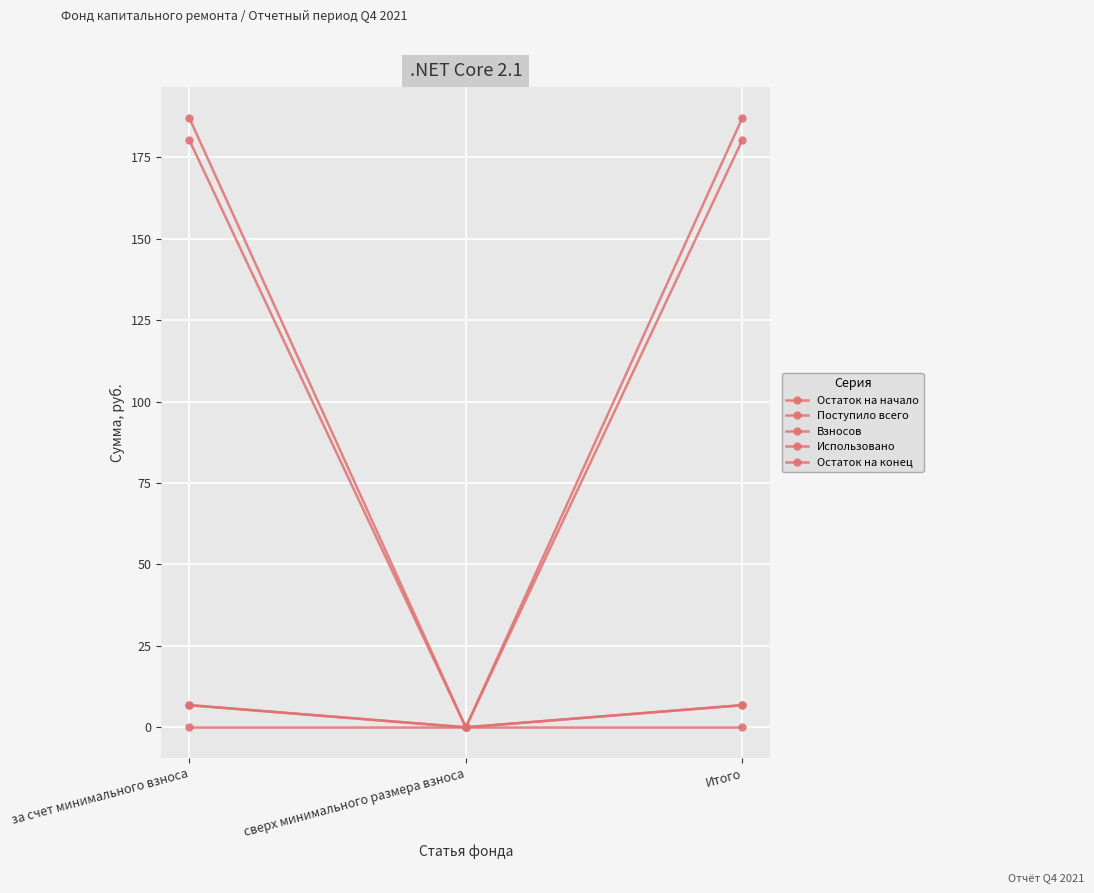

Reading right to left, extract all data points from this chart.

Остаток на начало: Итого=180.4	сверх минимального размера взноса=0.0	за счет минимального взноса=180.4
Поступило всего: Итого=6.8	сверх минимального размера взноса=0.0	за счет минимального взноса=6.8
Взносов: Итого=6.8	сверх минимального размера взноса=0.0	за счет минимального взноса=6.8
Использовано: Итого=0.0	сверх минимального размера взноса=0.0	за счет минимального взноса=0.0
Остаток на конец: Итого=187.2	сверх минимального размера взноса=0.0	за счет минимального взноса=187.2